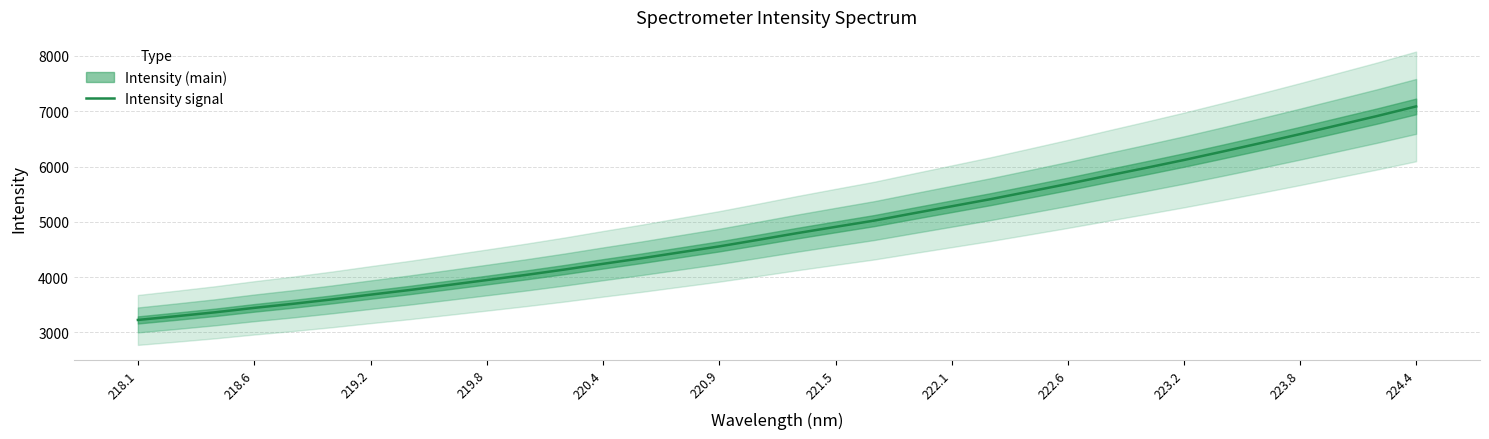

True or false: Intensity signal has a value of 2755.9 at 222.6.

False